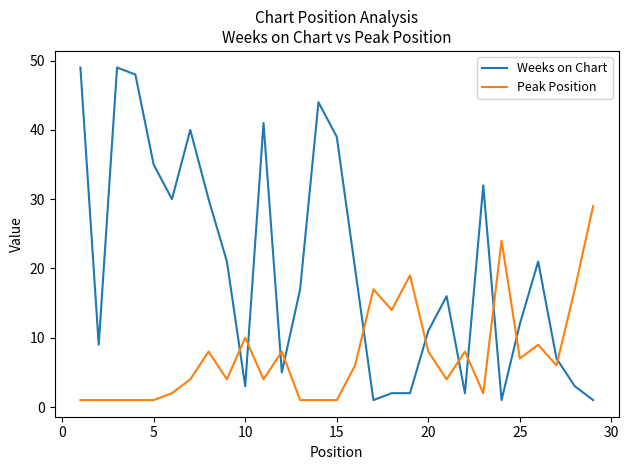

What is the highest value of the Peak Position series?

29